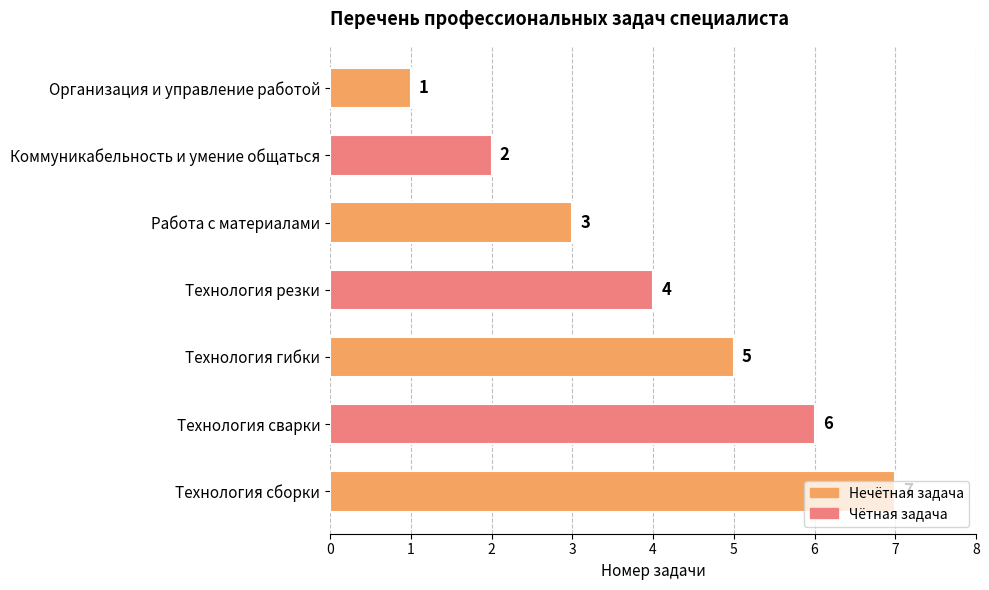

Rank the categories by value from highest to lowest.

Технология сборки, Технология сварки, Технология гибки, Технология резки, Работа с материалами, Коммуникабельность и умение общаться, Организация и управление работой